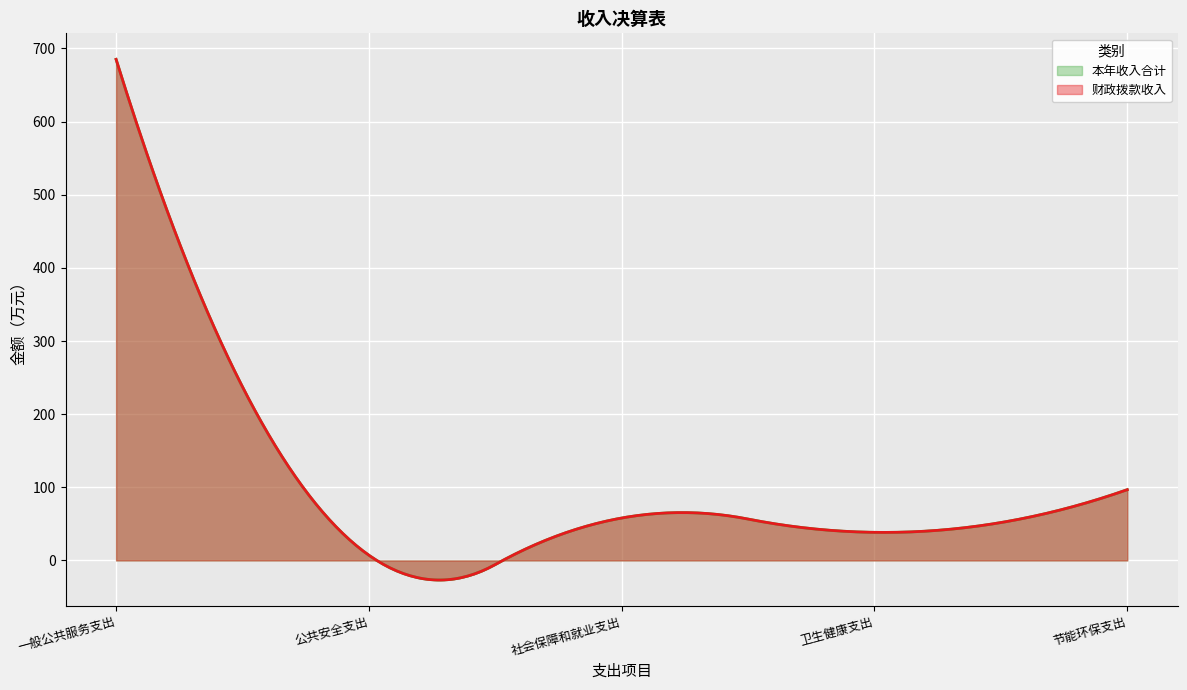

How many data points does each series have?

5